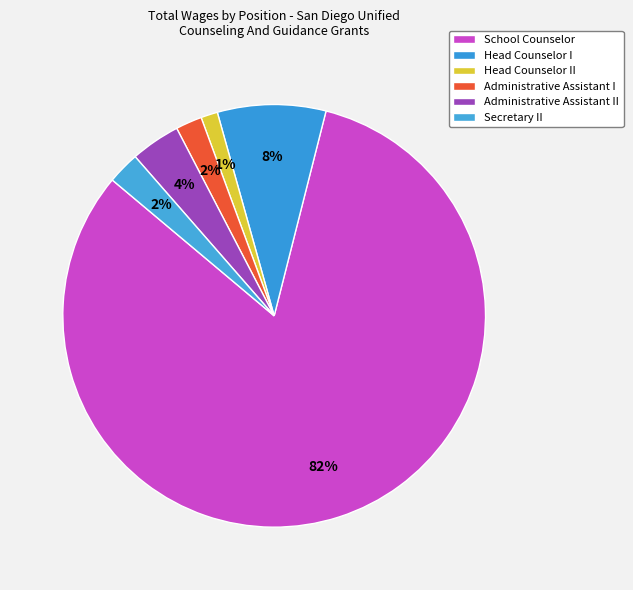

Rank the categories by value from lowest to highest.

Head Counselor II, Administrative Assistant I, Secretary II, Administrative Assistant II, Head Counselor I, School Counselor